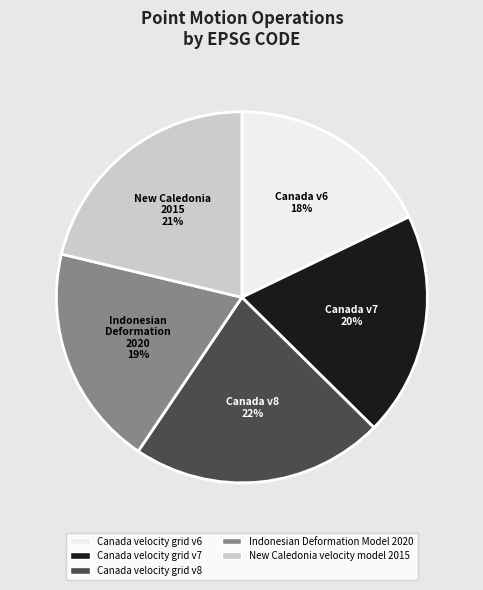

To the nearest percent, what percentage of the pie is New Caledonia velocity model 2015?

21%